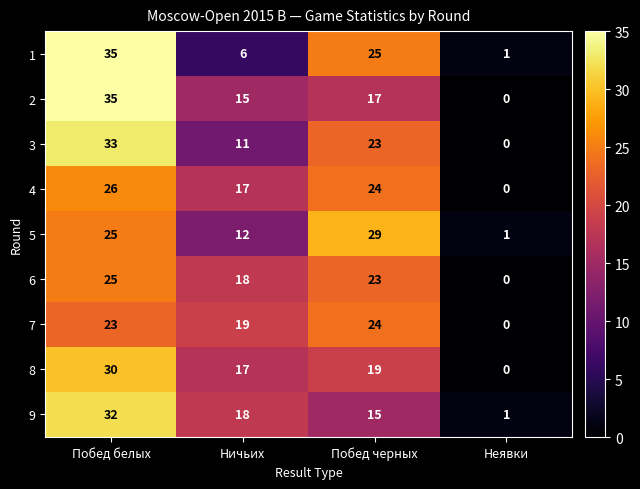

At how many categories does at least one series exceed 31?

1